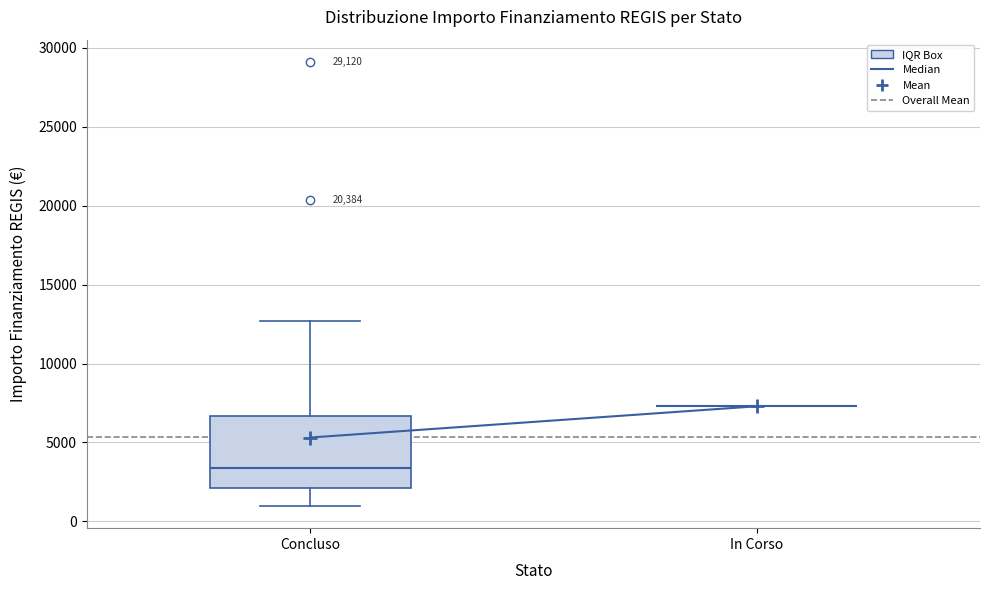

Which box is the tallest, from its lower edge to its upper edge?

Concluso